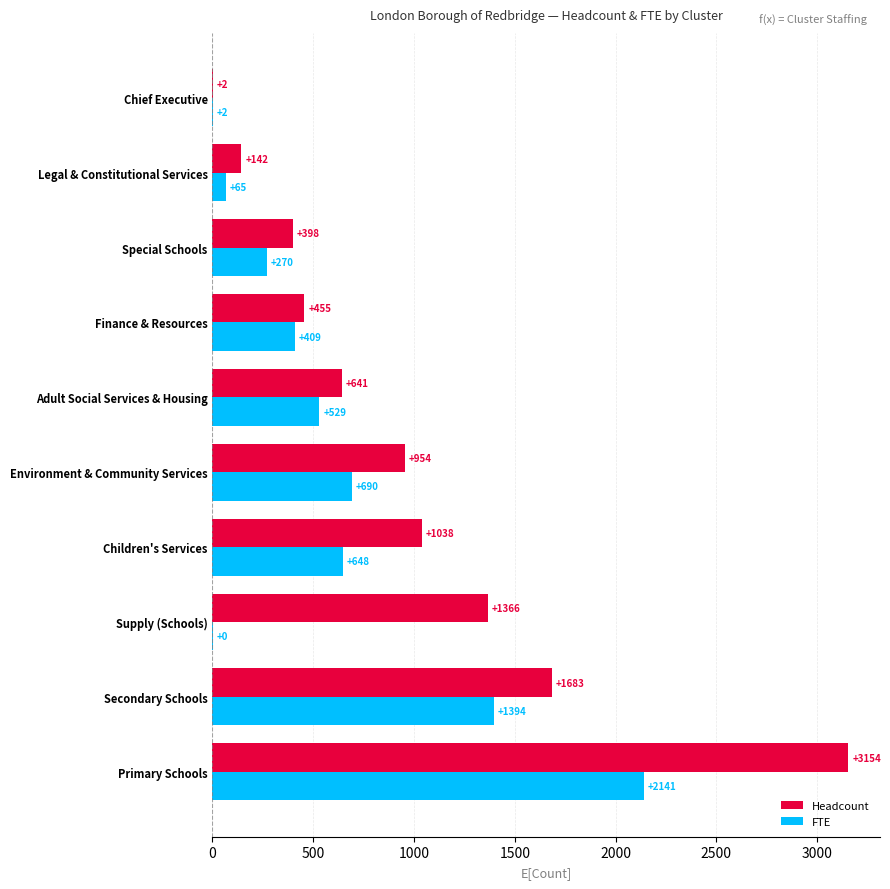

How many data points does each series have?

10